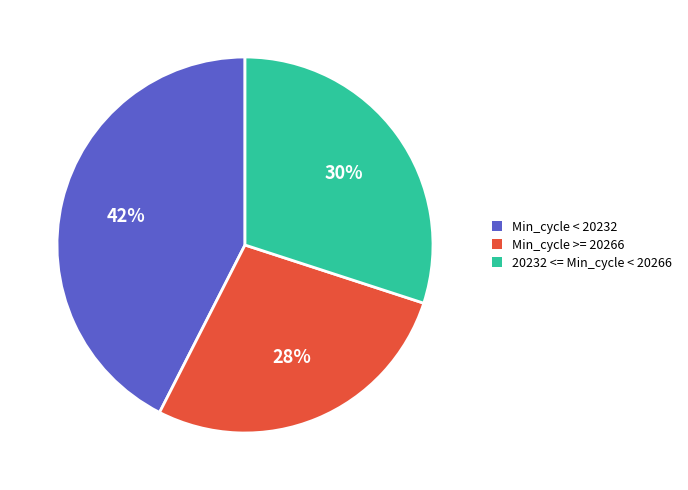

How many slices are in this pie chart?

3